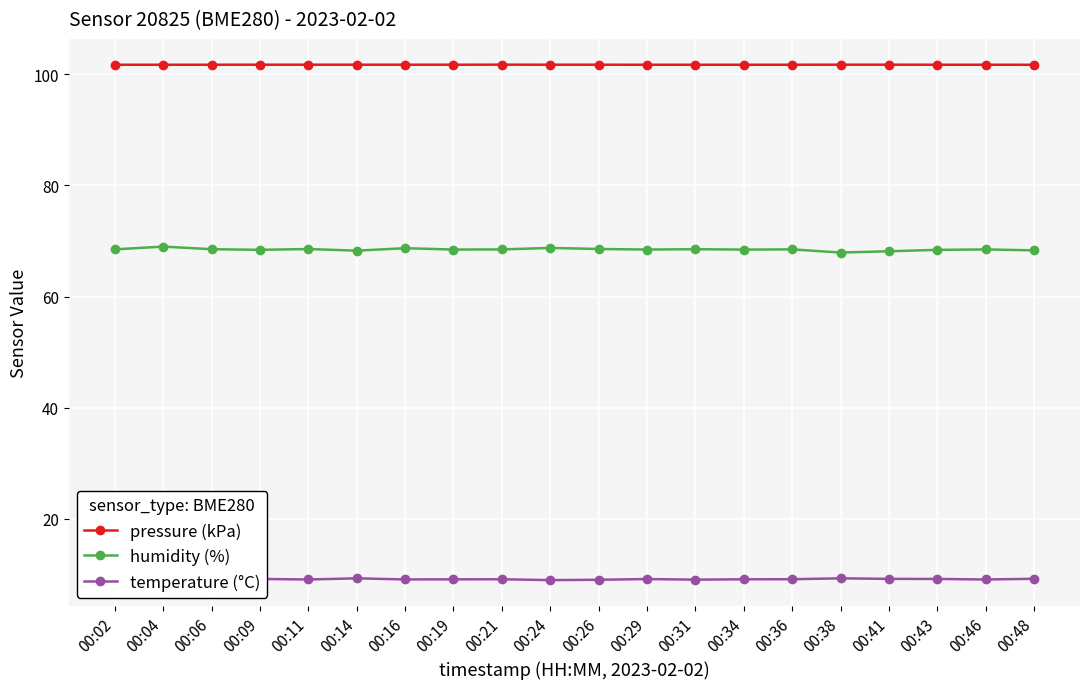

Is it true that humidity (%) equals 110.0 at 00:04?

False